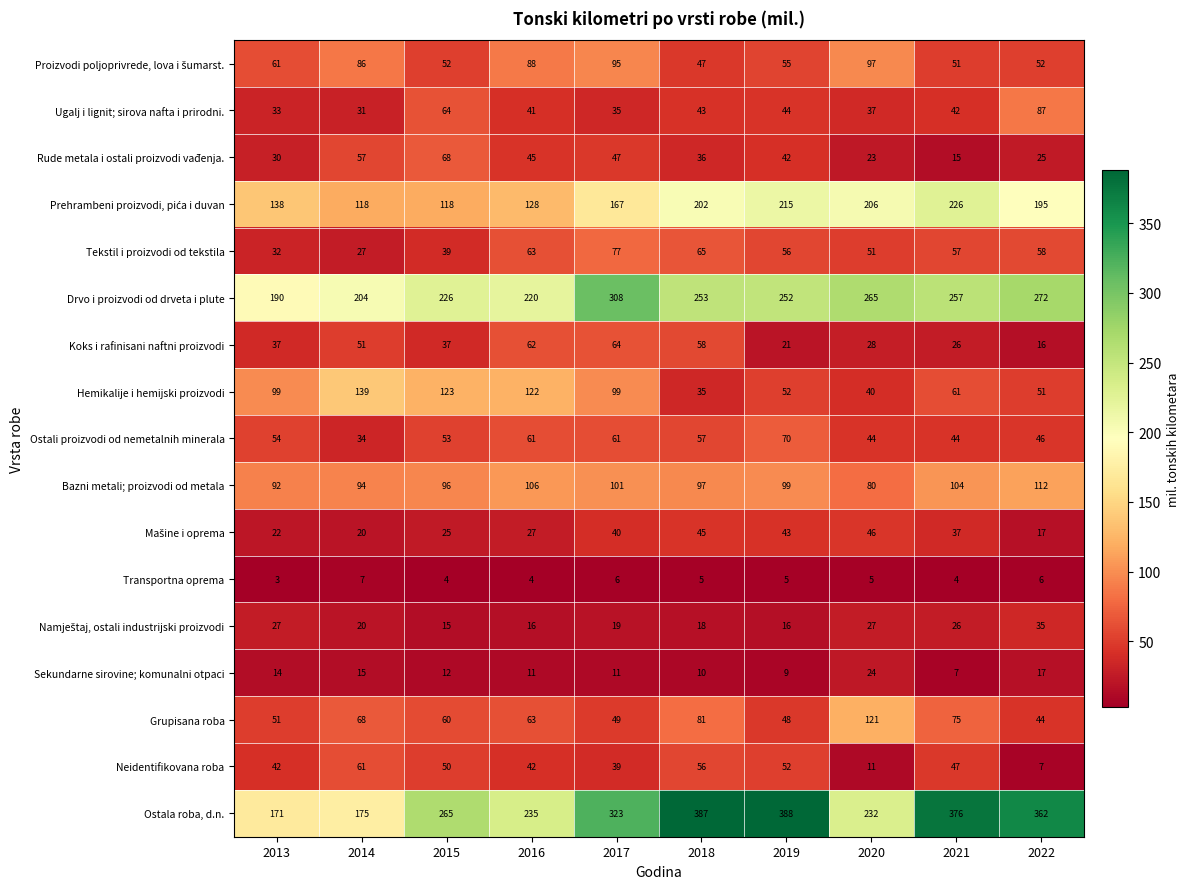

What is the approximate value of Ostali proizvodi od nemetalnih minerala at 2014?

34